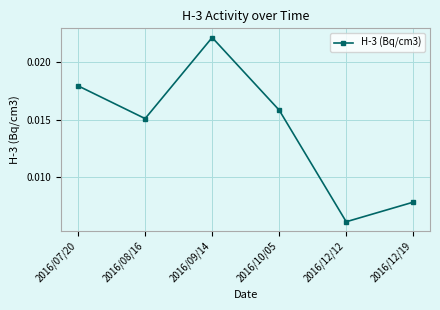

What is the label of the 4th point from the right?

2016/09/14